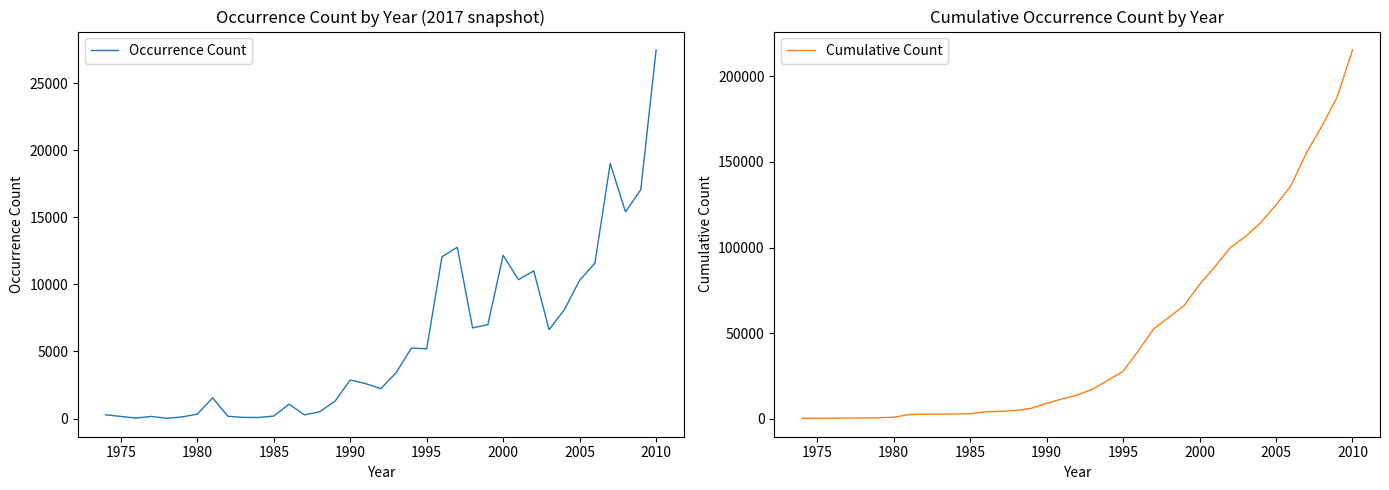

Which series has the largest range (max minus min)?

Cumulative Count